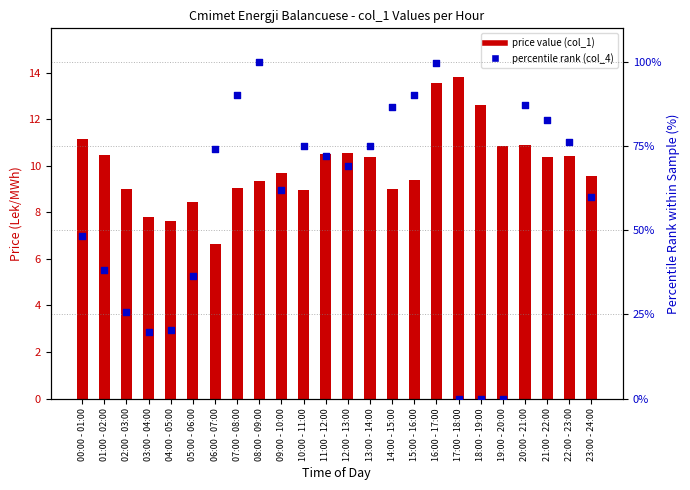

Which series contains the lowest Y value?

percentile rank